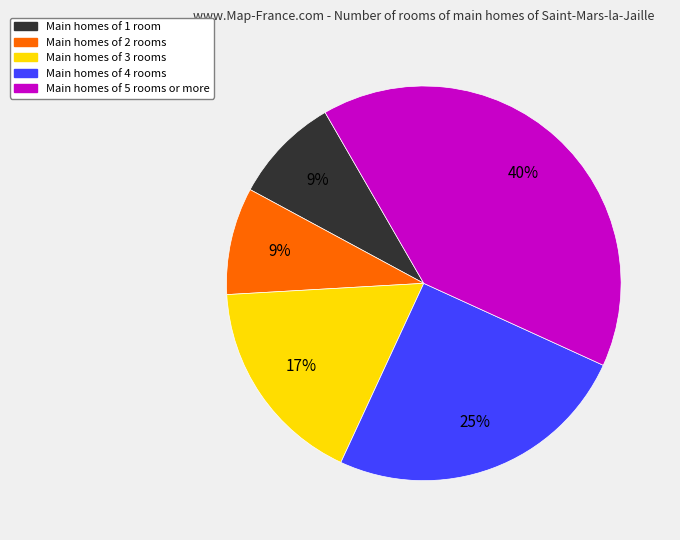

To the nearest percent, what is the difference between the largest and smallest slice percentages?

31%